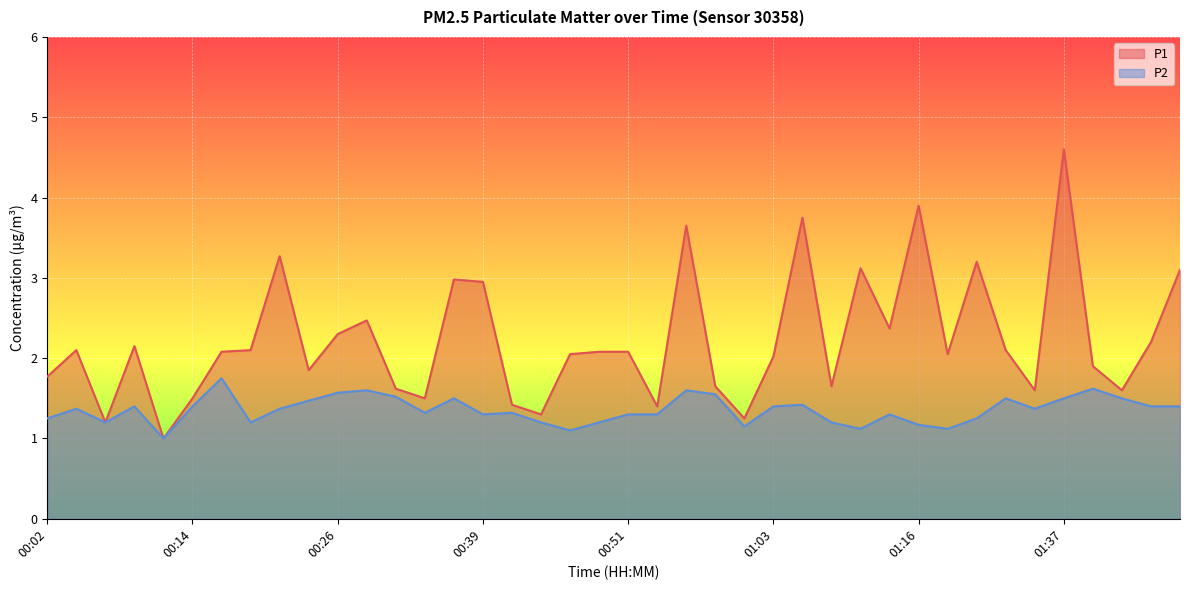

What is the difference between the P1 values at 00:16 and 00:14?

0.6